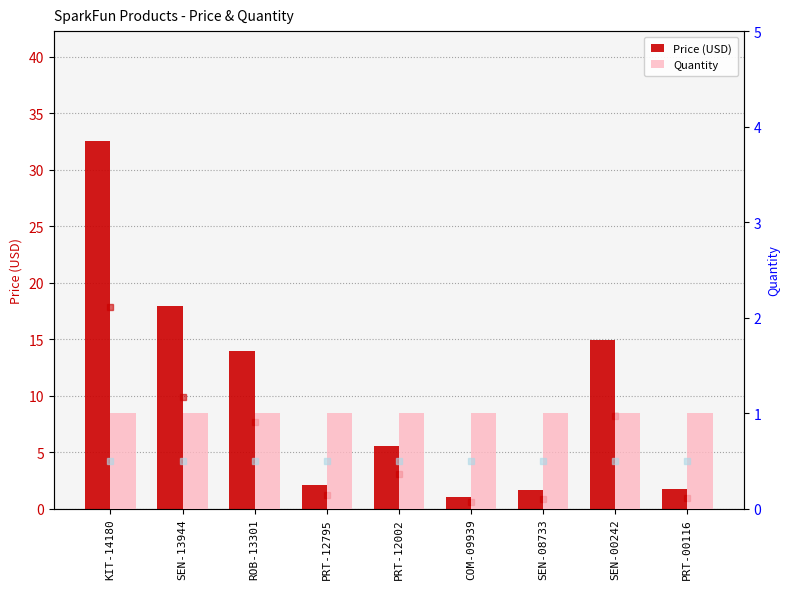

Reading left to right, transcribe all the data shown in this chart.

Price (USD): KIT-14180=32.5	SEN-13944=17.9	ROB-13301=13.9	PRT-12795=2.1	PRT-12002=5.5	COM-09939=1.1	SEN-08733=1.6	SEN-00242=14.9	PRT-00116=1.8
Quantity: KIT-14180=1.0	SEN-13944=1.0	ROB-13301=1.0	PRT-12795=1.0	PRT-12002=1.0	COM-09939=1.0	SEN-08733=1.0	SEN-00242=1.0	PRT-00116=1.0